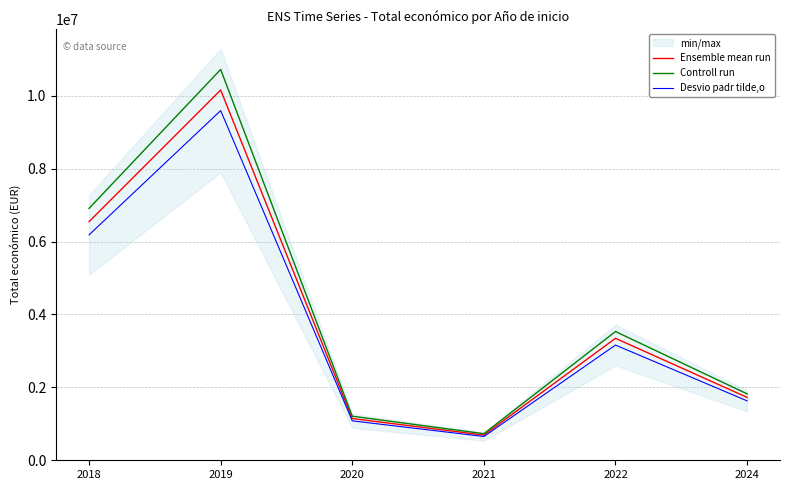

True or false: Controll run and Ensemble mean run intersect in this chart.

False